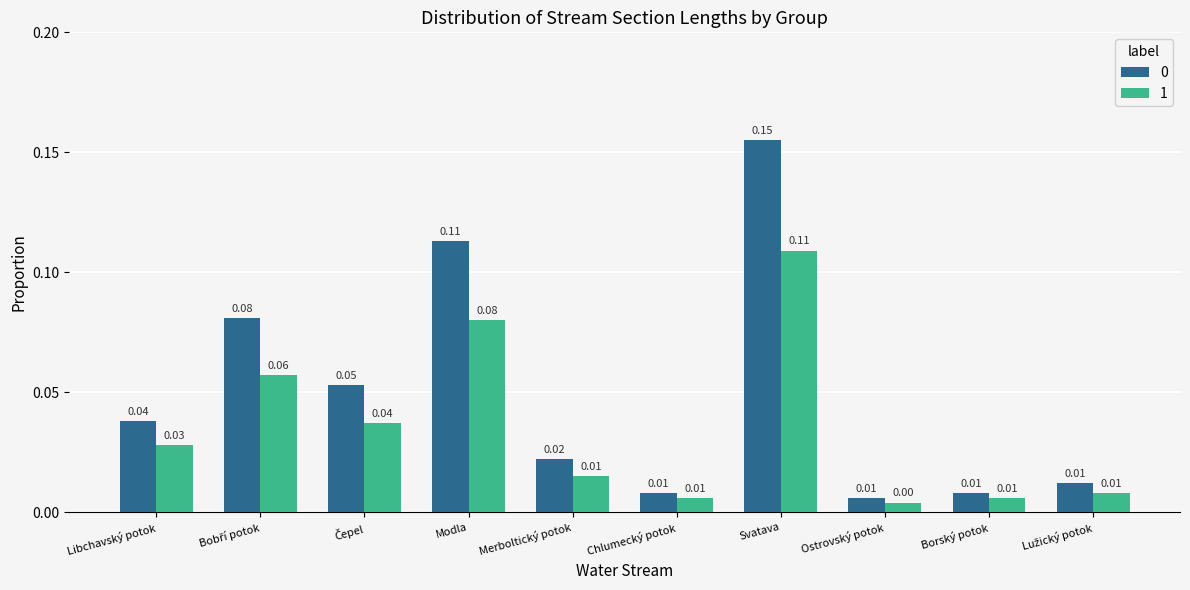

Is the value of 0 at Libchavský potok greater than the value of 1 at Merboltický potok?

Yes